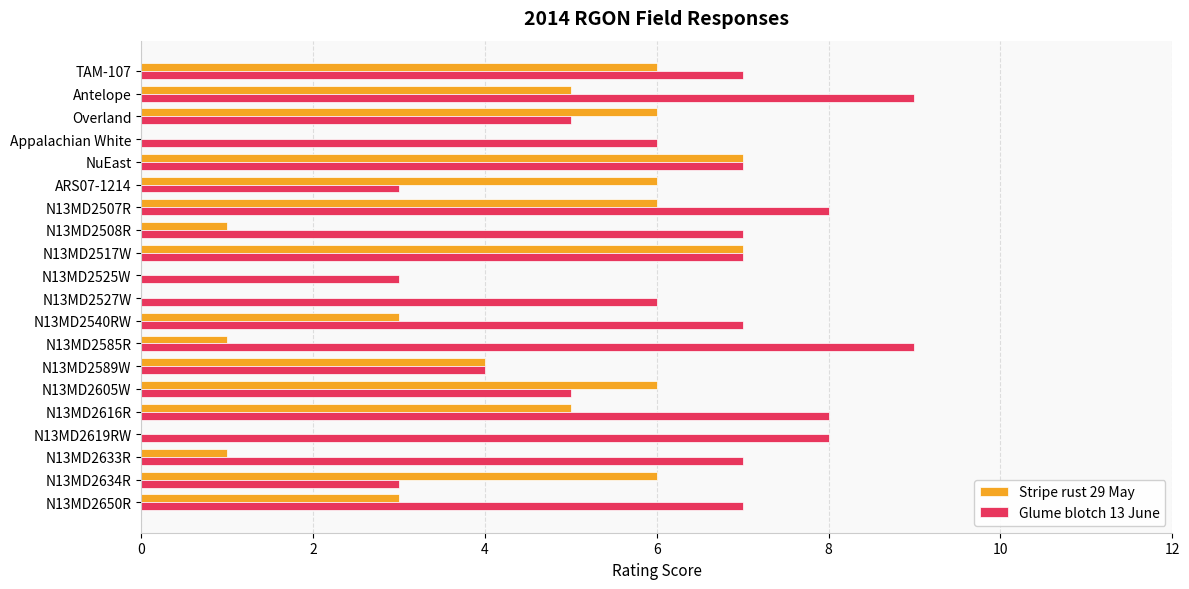

True or false: Stripe rust 29 May has a value of 10 at N13MD2517W.

False